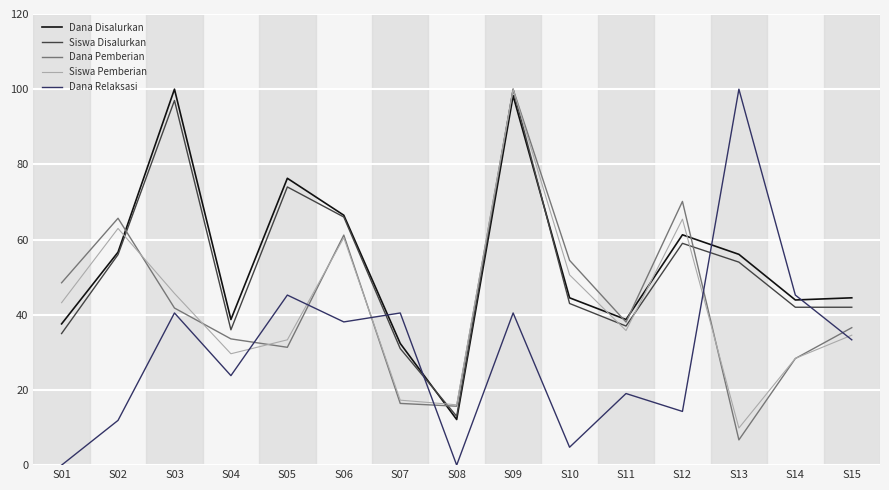

Where does the Dana Relaksasi series first go above 33?

S03